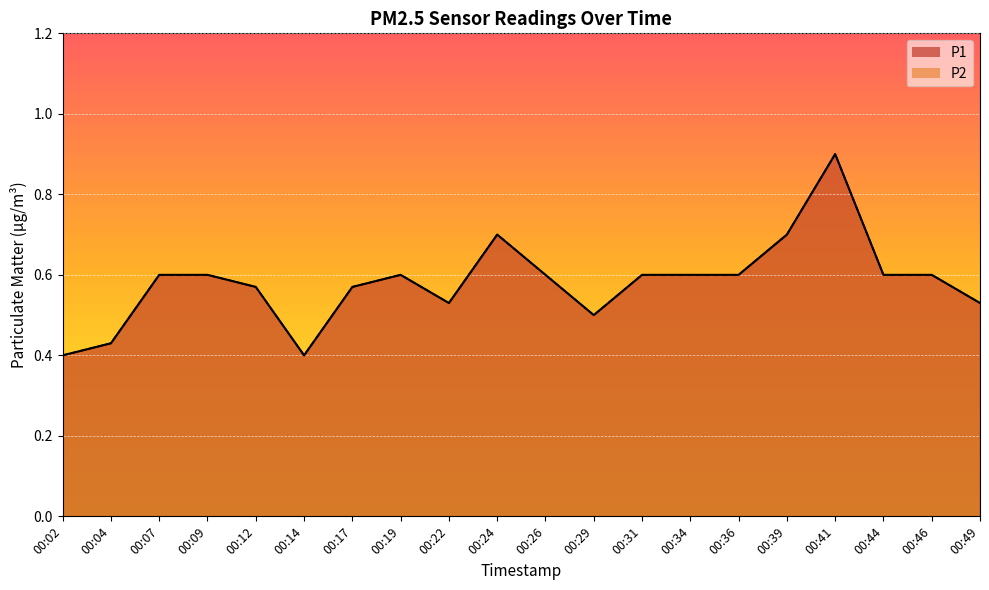

Reading left to right, what are all the values shown in this chart?

P1: 0.4	0.4	0.6	0.6	0.6	0.4	0.6	0.6	0.5	0.7	0.6	0.5	0.6	0.6	0.6	0.7	0.9	0.6	0.6	0.5
P2: 0.4	0.4	0.6	0.6	0.6	0.4	0.6	0.6	0.5	0.7	0.6	0.5	0.6	0.6	0.6	0.7	0.9	0.6	0.6	0.5